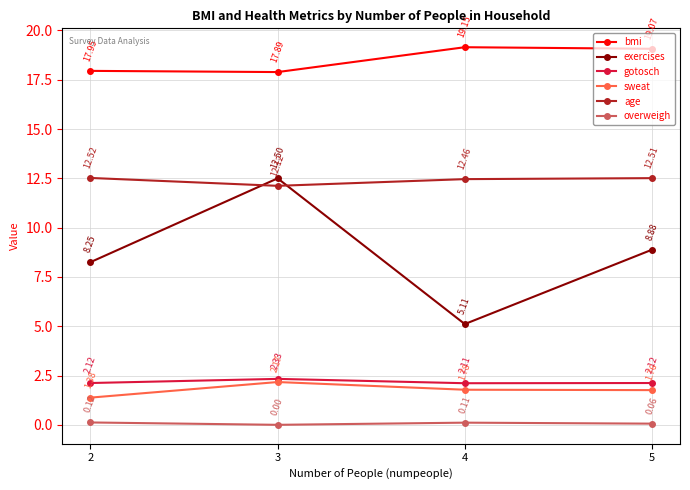

Rank the series by their maximum value, from lowest to highest.

overweigh, sweat, gotosch, exercises, age, bmi